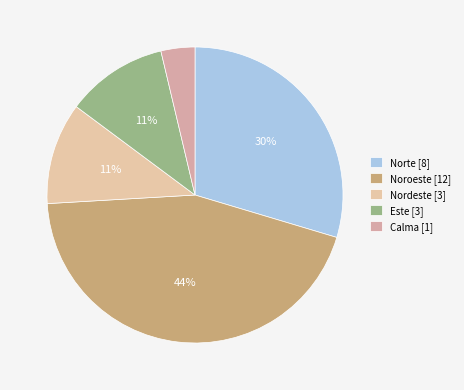

To the nearest percent, what is the difference between the Norte and Este slice percentages?

19%